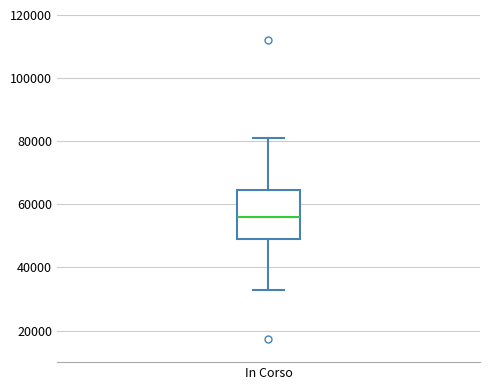

Read this box plot against the y-axis: the position of the median line, the range covered by the box, and the ends of both whiskers. The values are not printed on the chart, so give them approximately, as read against the axis.

median 56000, box 50000 to 64000, whiskers 32000 to 80000